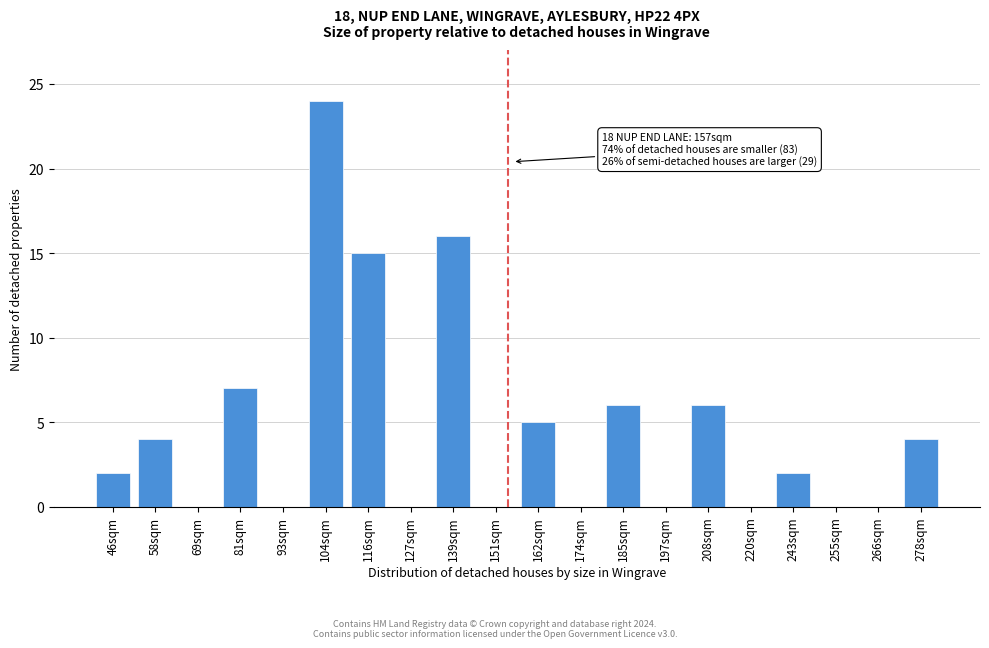

Reading left to right, list all the values displayed in this chart.

46sqm=2	58sqm=4	69sqm=0	81sqm=7	93sqm=0	104sqm=24	116sqm=15	127sqm=0	139sqm=16	151sqm=0	162sqm=5	174sqm=0	185sqm=6	197sqm=0	208sqm=6	220sqm=0	243sqm=2	255sqm=0	266sqm=0	278sqm=4